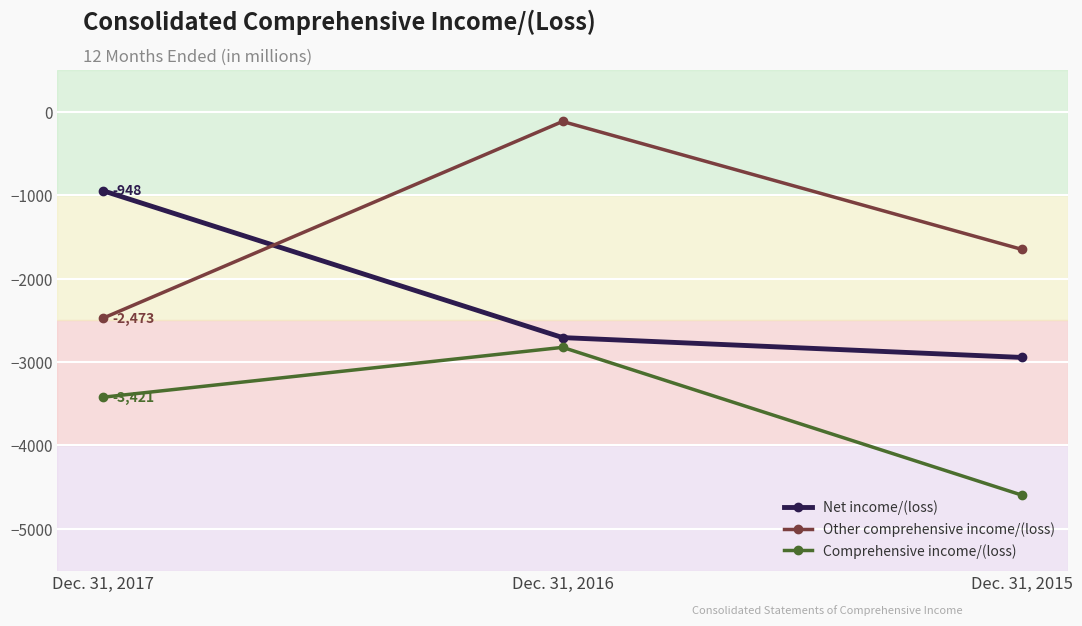

How many categories are shown in the chart?

3